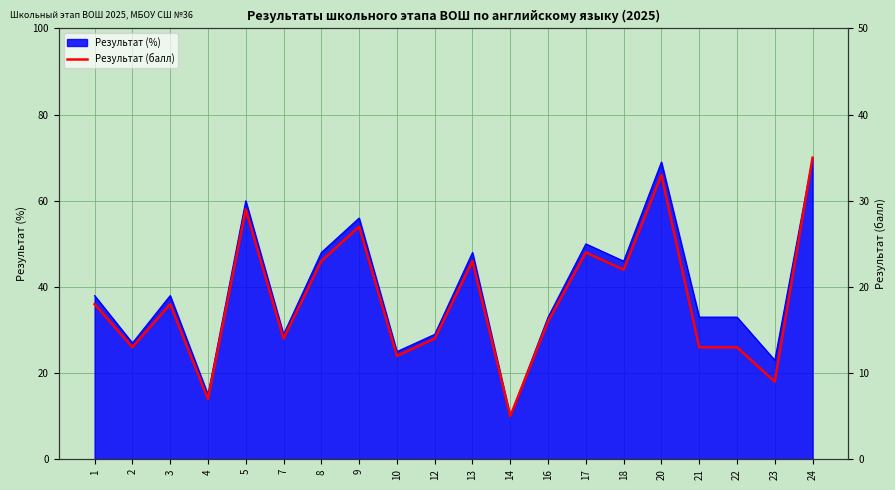

Is it true that the value at 18 is 10?

False